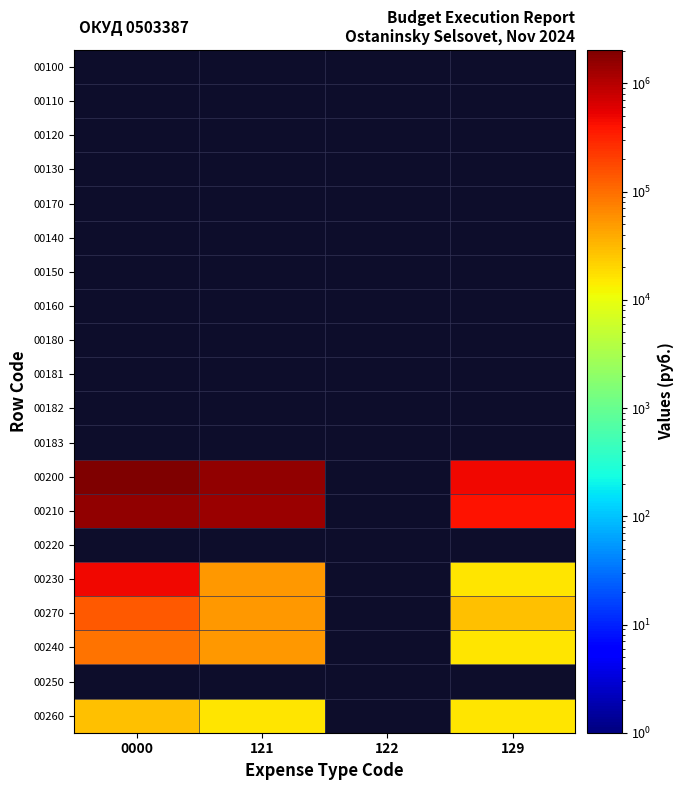

What is the smallest value displayed?

15713.4